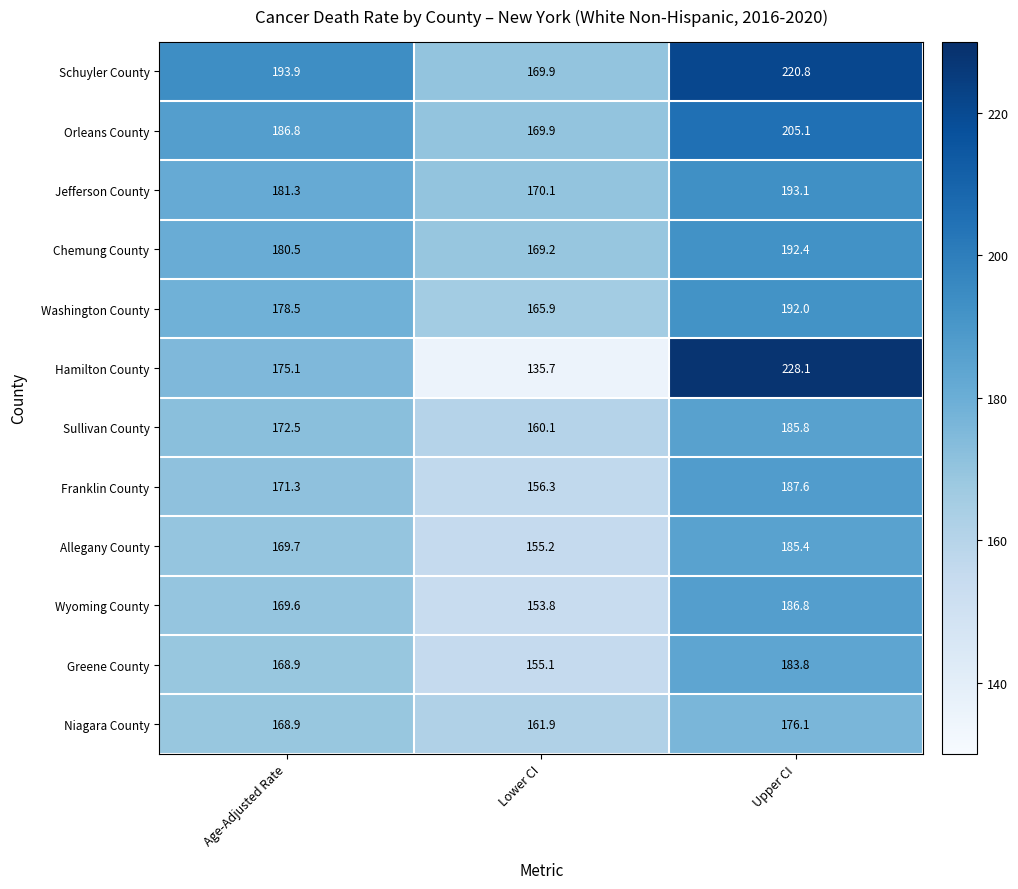

What is the sum of all Washington County values?

536.4